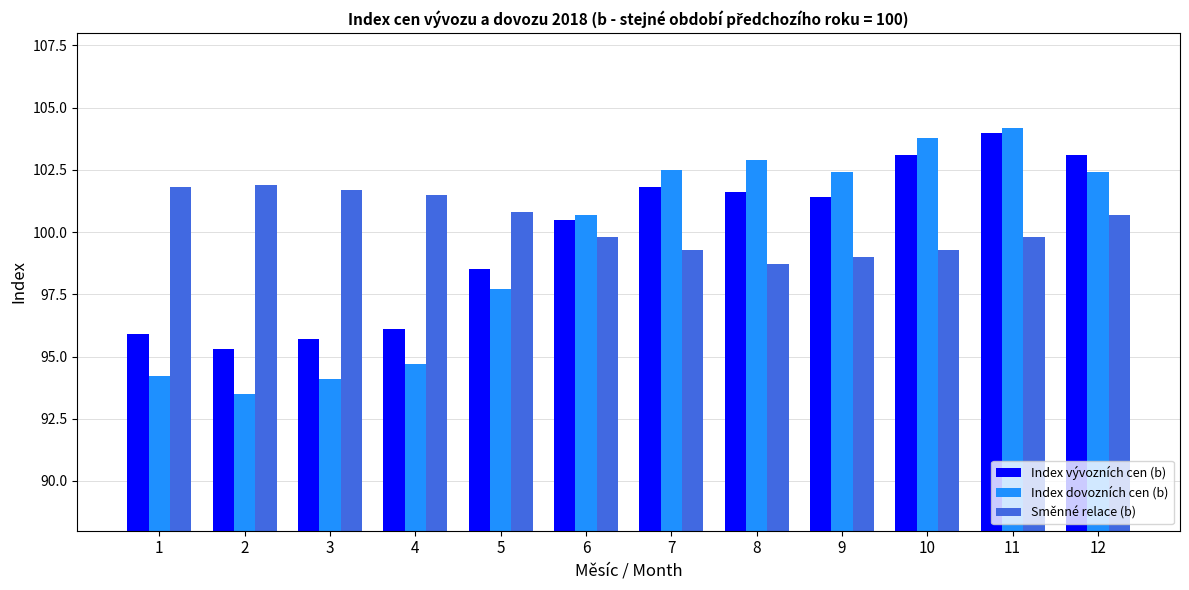

Which series has the largest total across all categories?

Směnné relace (b)